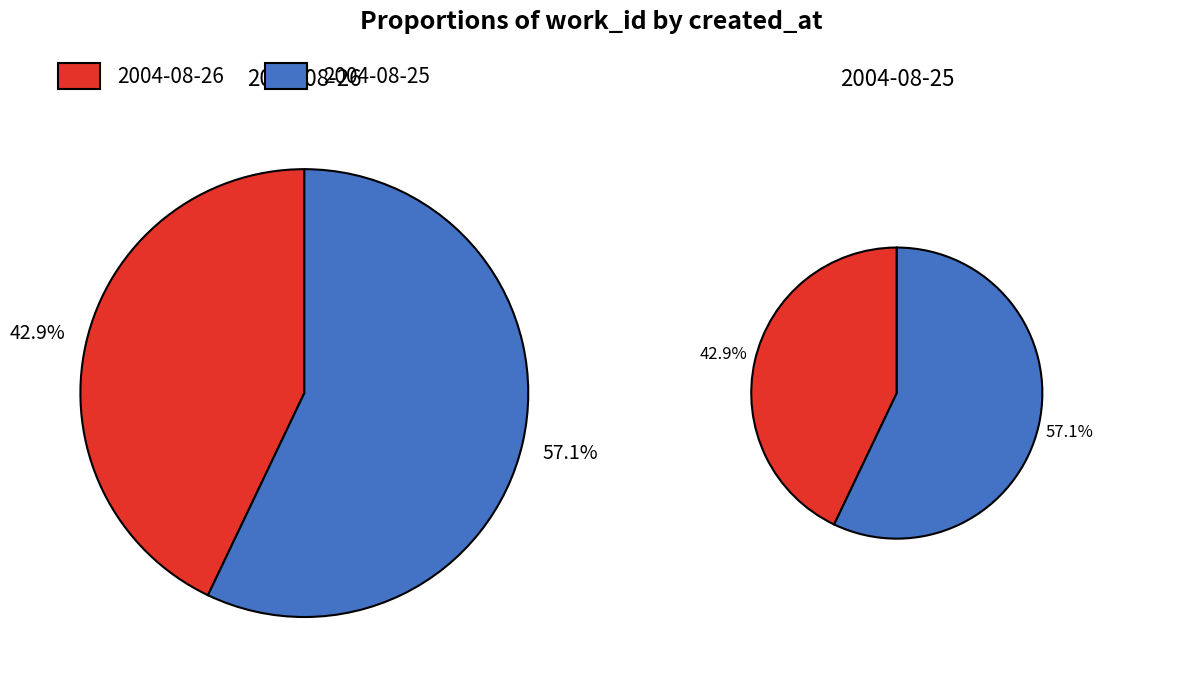

Is it true that 2004-08-26 is 28% of the pie?

False